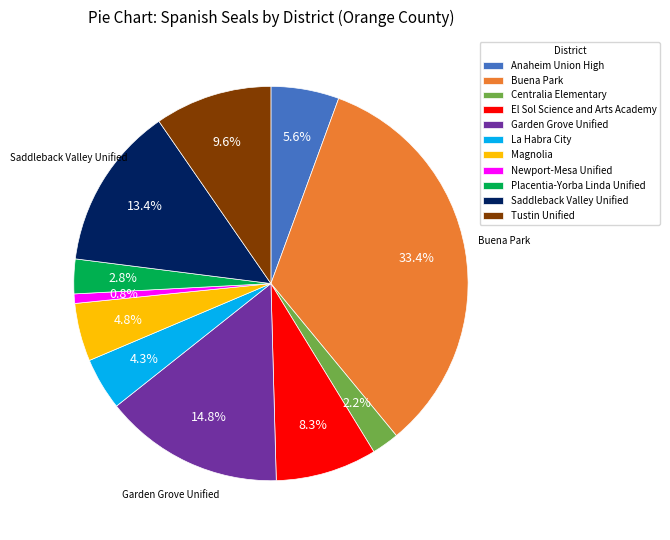

Which slice is the largest?

Buena Park